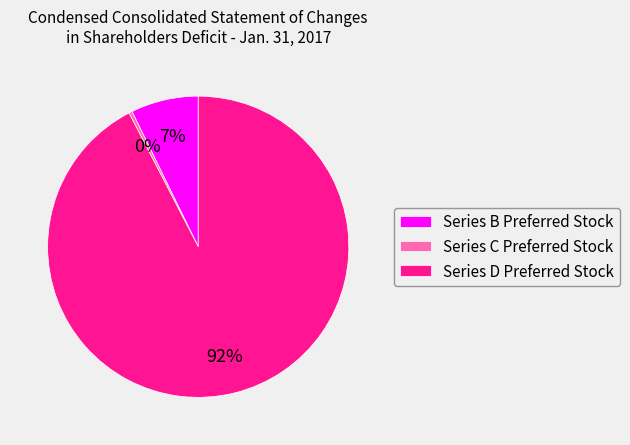

Combined, do Series B Preferred Stock and Series C Preferred Stock account for over 50%?

No